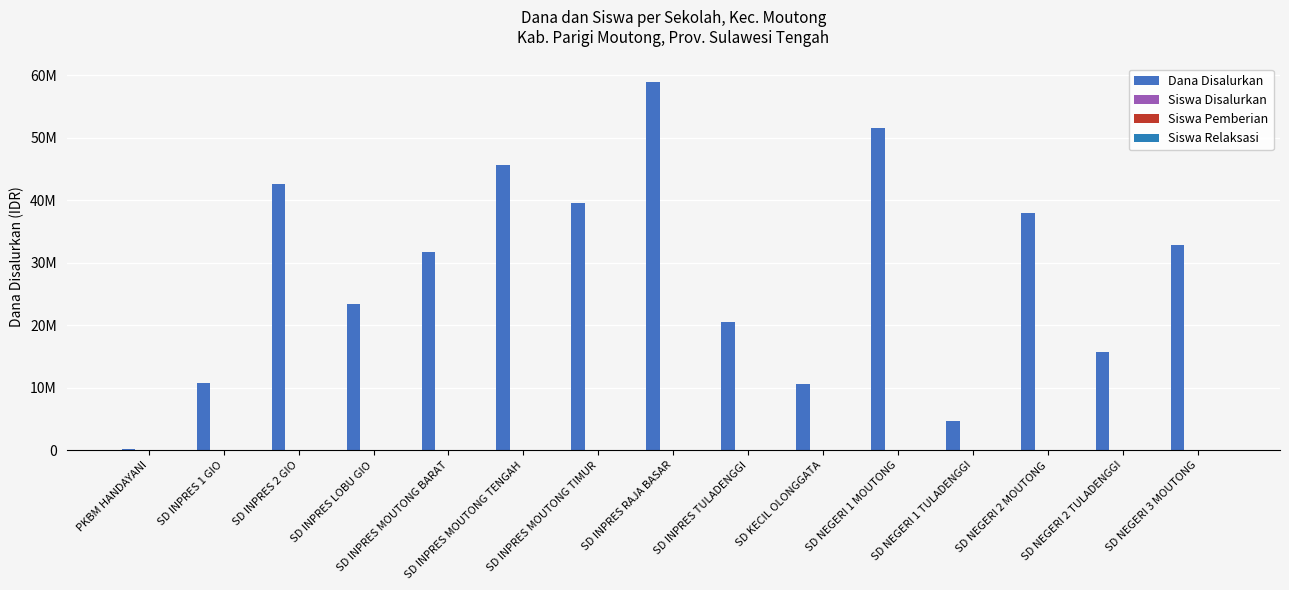

Rank the series at SD INPRES MOUTONG TENGAH from lowest to highest value.

Siswa Relaksasi, Siswa Pemberian, Siswa Disalurkan, Dana Disalurkan